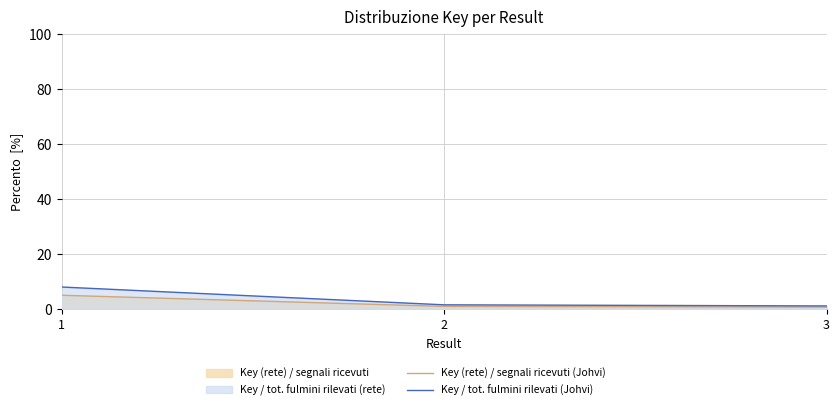

What is the difference between the maximum and minimum values in the Key / tot. fulmini rilevati (Johvi) series?

6.9